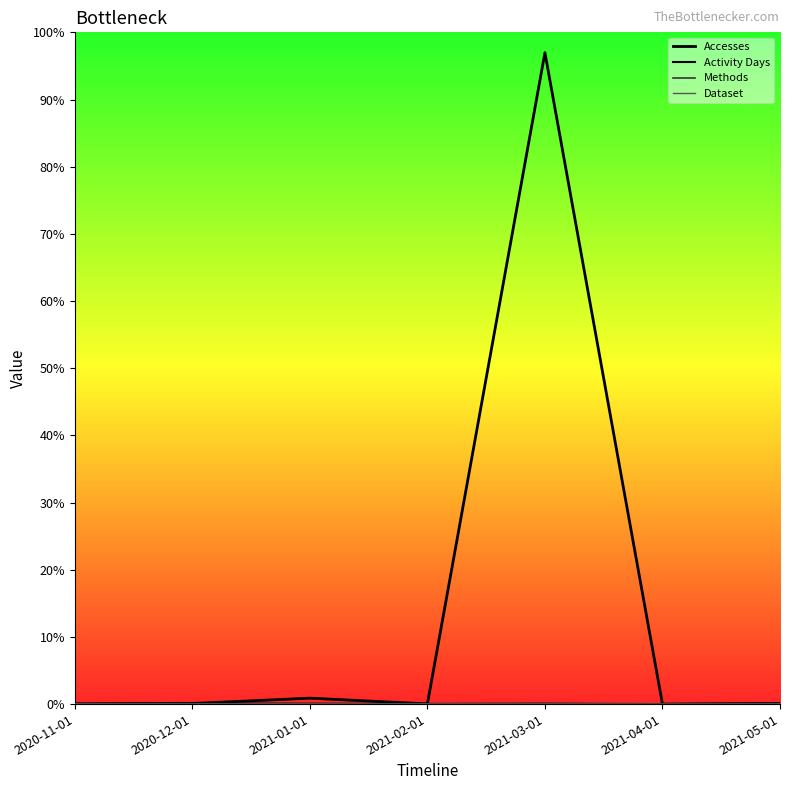

Does the chart have visible grid lines?

No